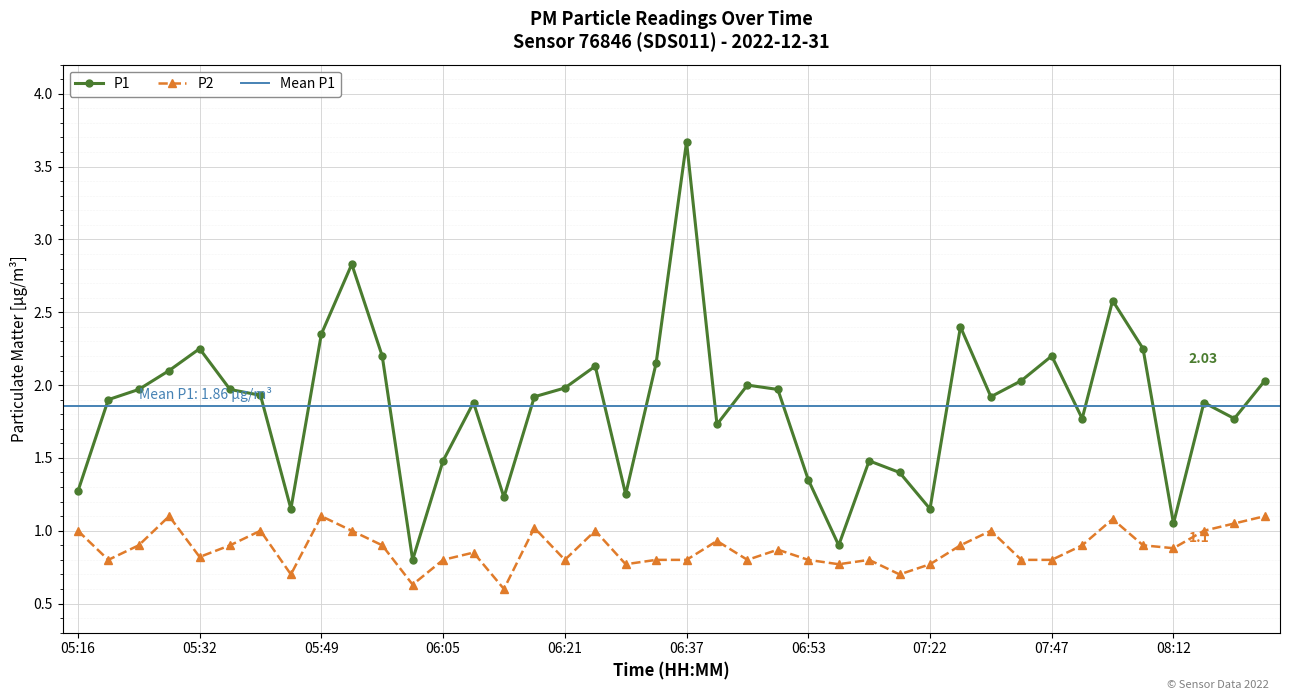

True or false: P2 has a value of 0.2 at 06:33.

False